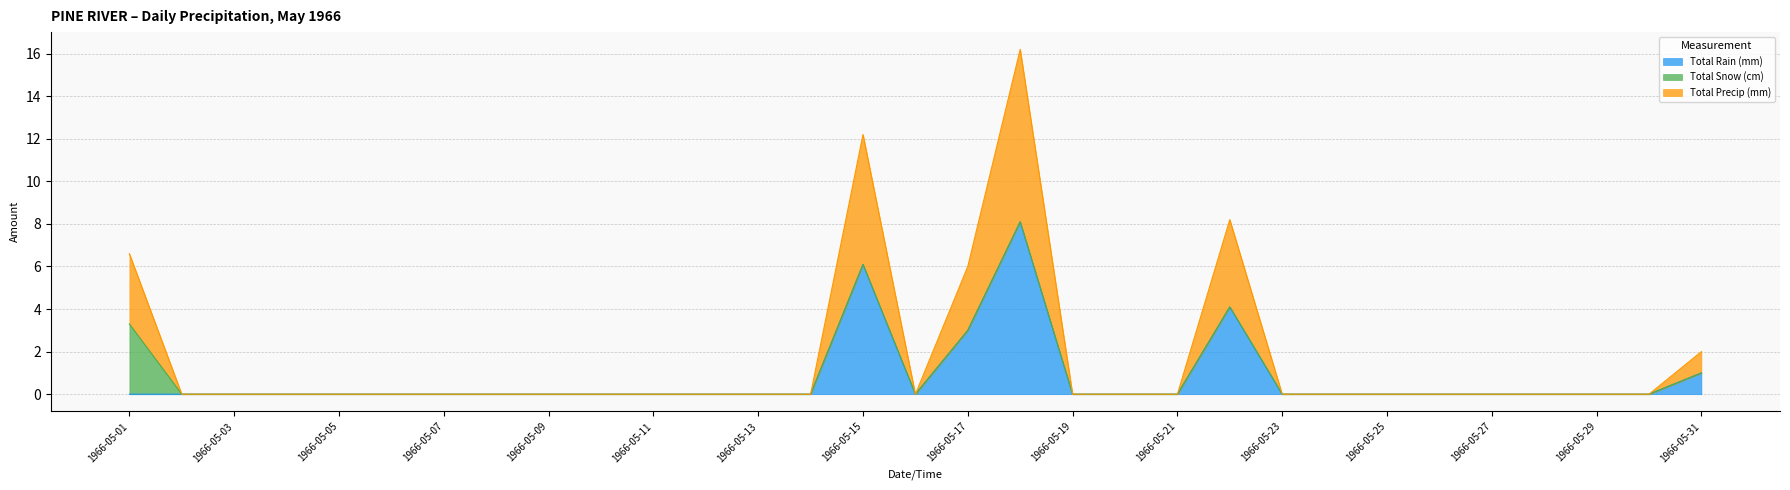

Which has a higher value, 1966-05-24 or 1966-05-16?

1966-05-24